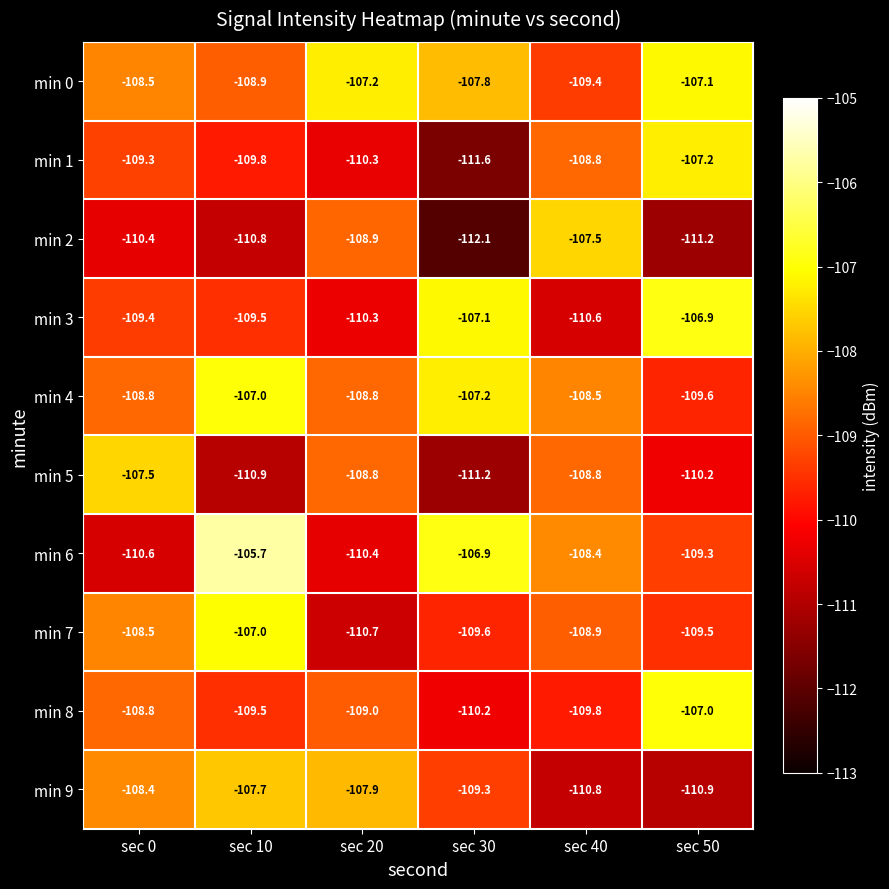

Is it true that min 7 equals -107.0 at sec 10?

True